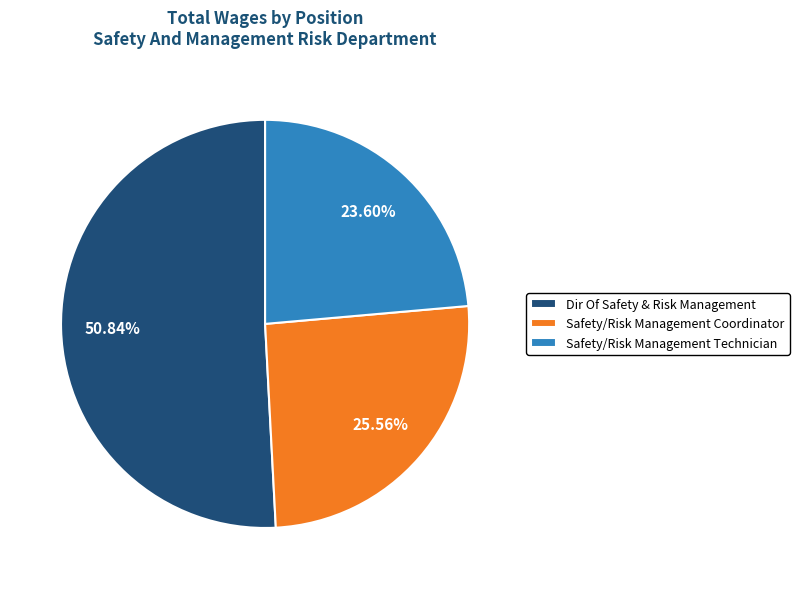

Which slice is the smallest?

Safety/Risk Management Technician